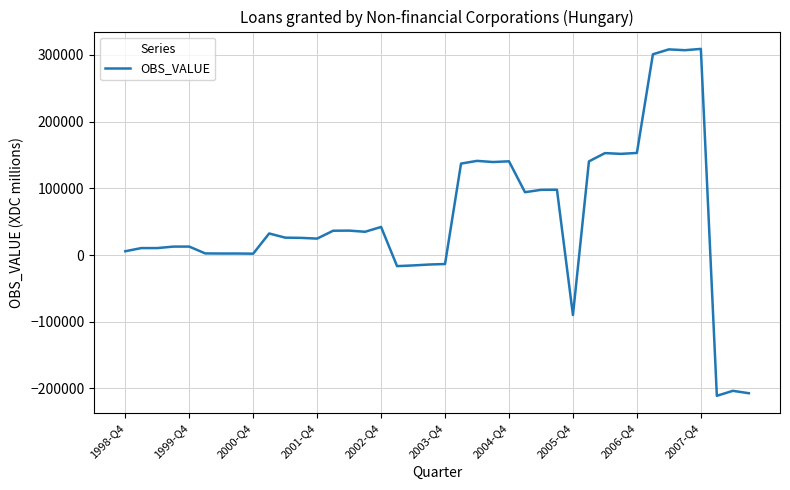

What is the greatest value displayed?

309134